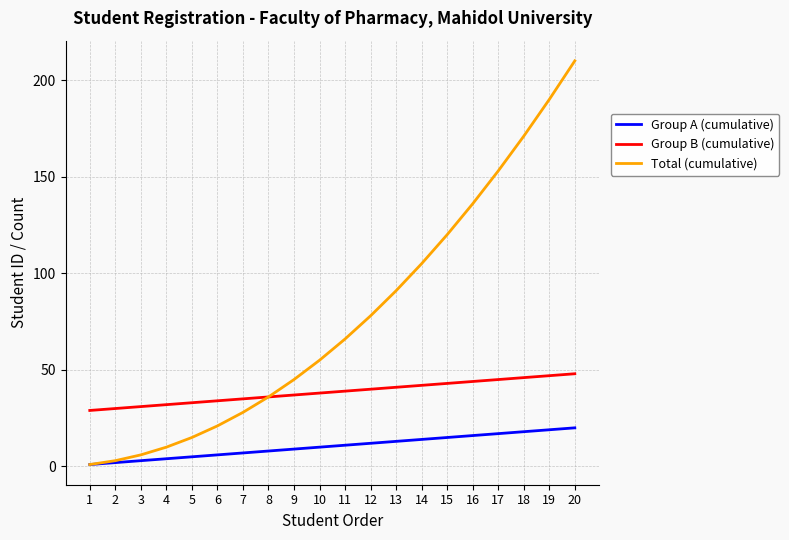

At which label does Total (cumulative) reach its peak?

20